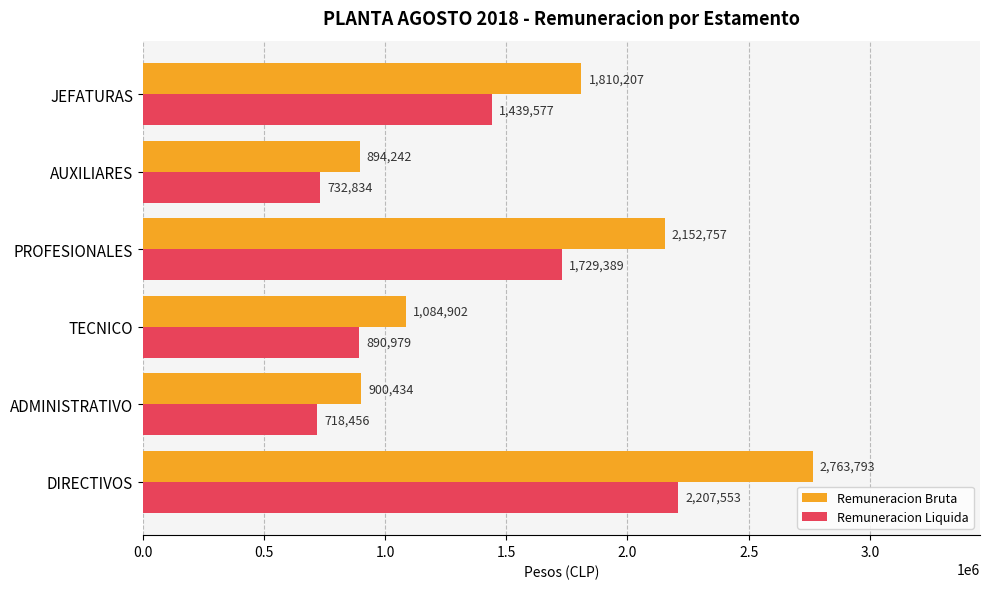

What is the difference between the maximum and minimum values in the Remuneracion Liquida series?

1489097